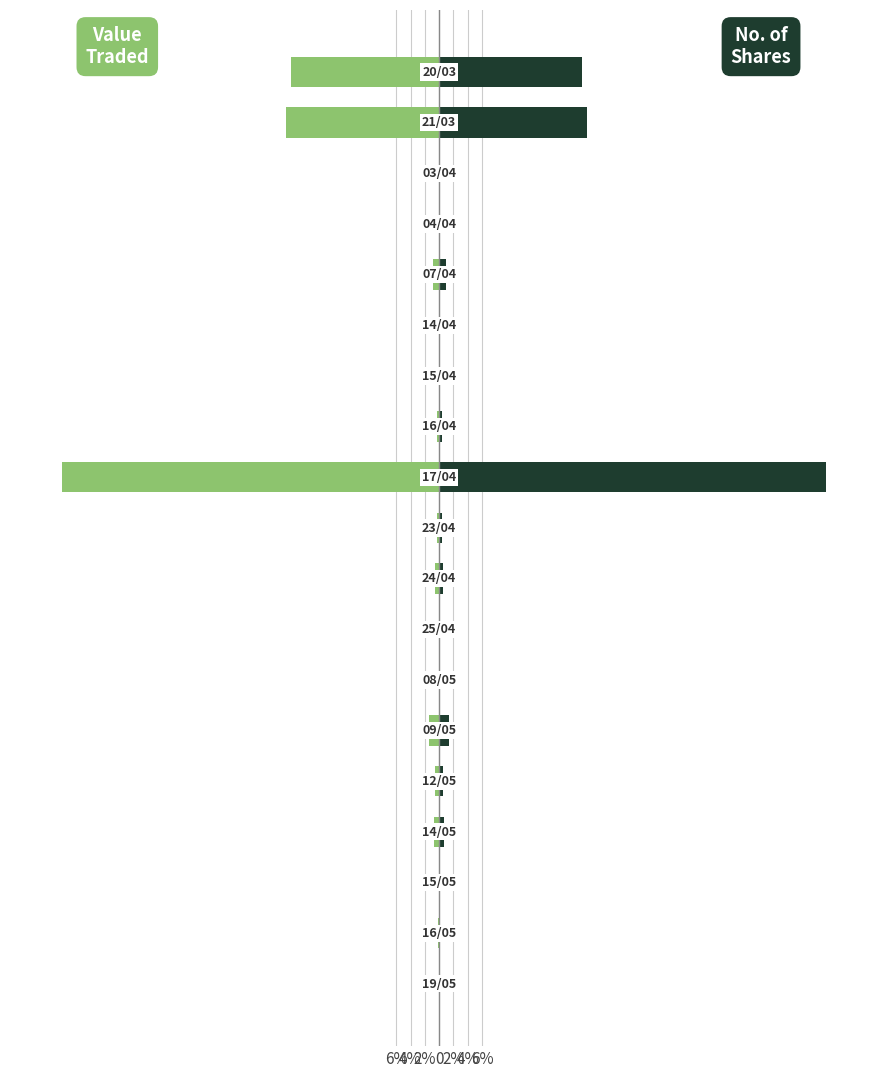

What is the greatest value displayed?

54.2